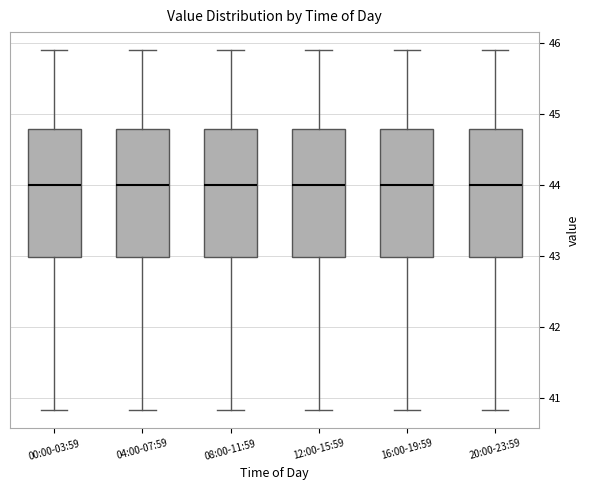

Where is the upper edge of the box for 04:00-07:59 on the y-axis? The values are not printed on the chart, so give them approximately, as read against the axis.

44.8